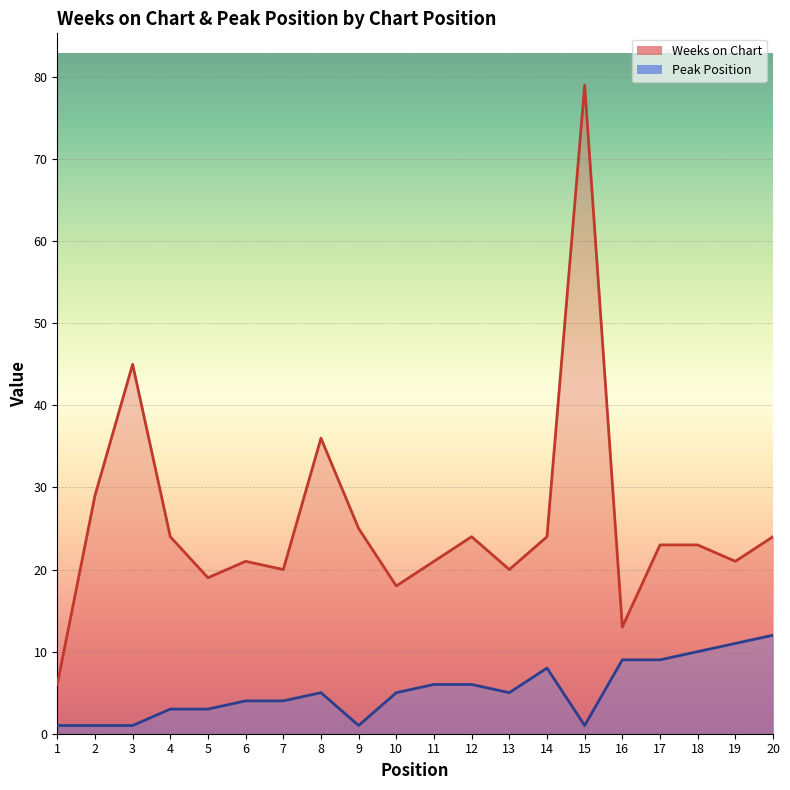

Between 1 and 17, which series saw the biggest shift?

Weeks on Chart